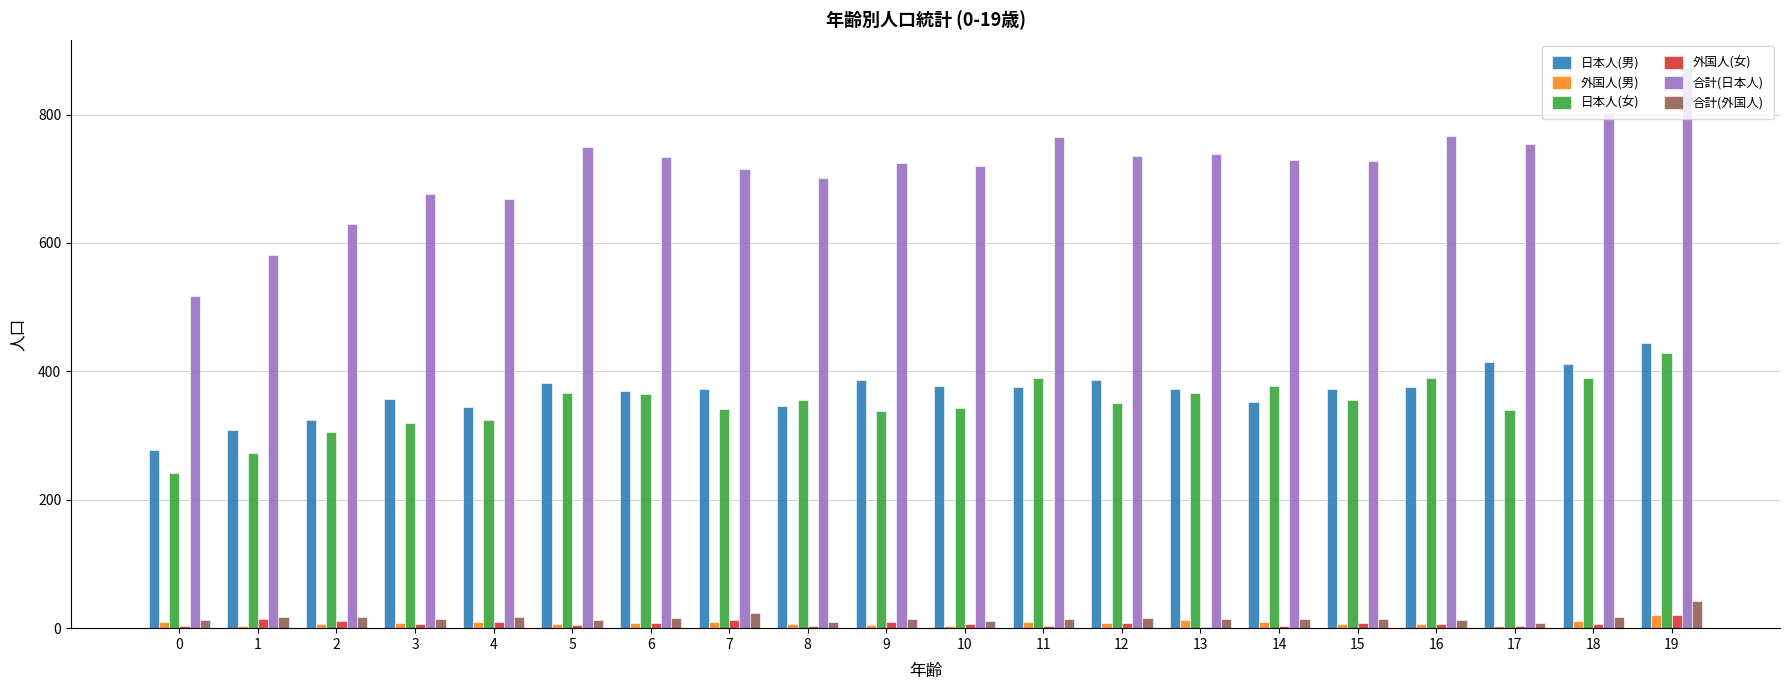

What is the sum of all 日本人(女) values?

6959